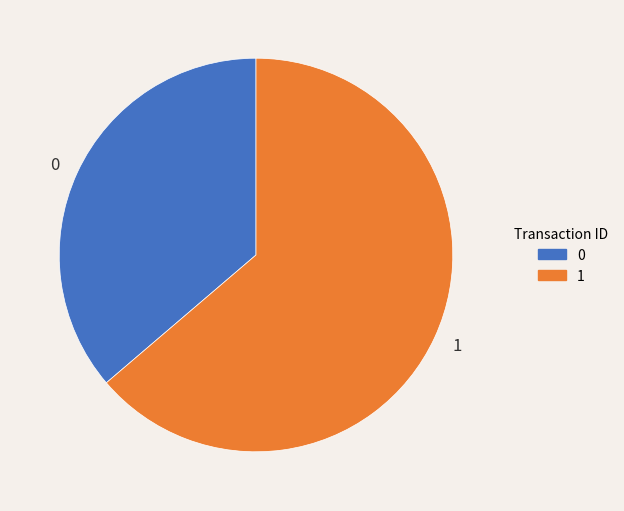

What is the ratio of the value at 1 to the value at 0?

1.8